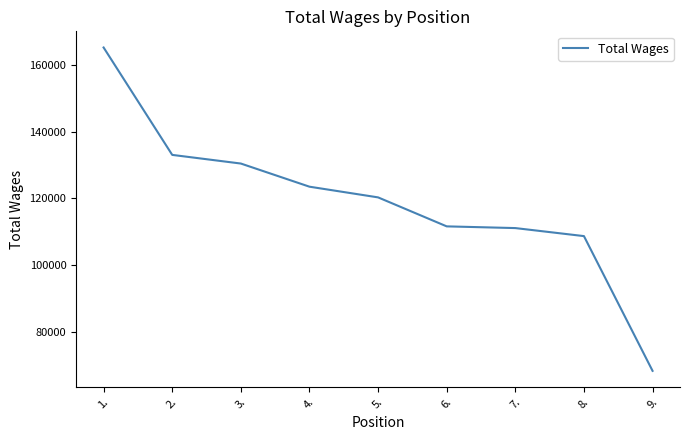

Is it true that the value at 8. is 146565?

False